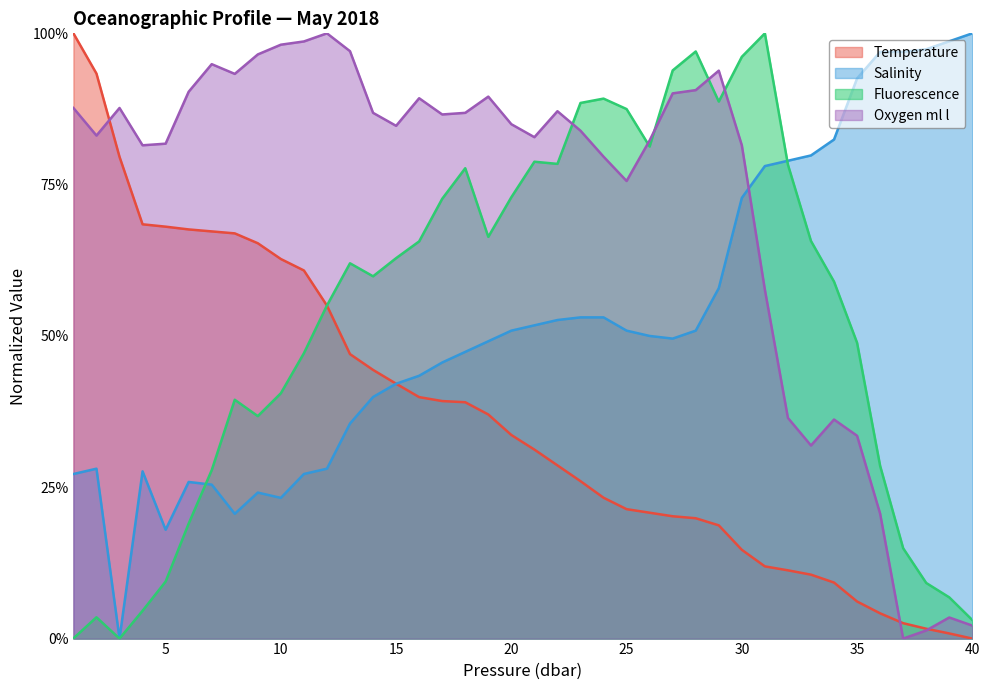

What is the sum of all Oxygen_ml_l values?

28.7